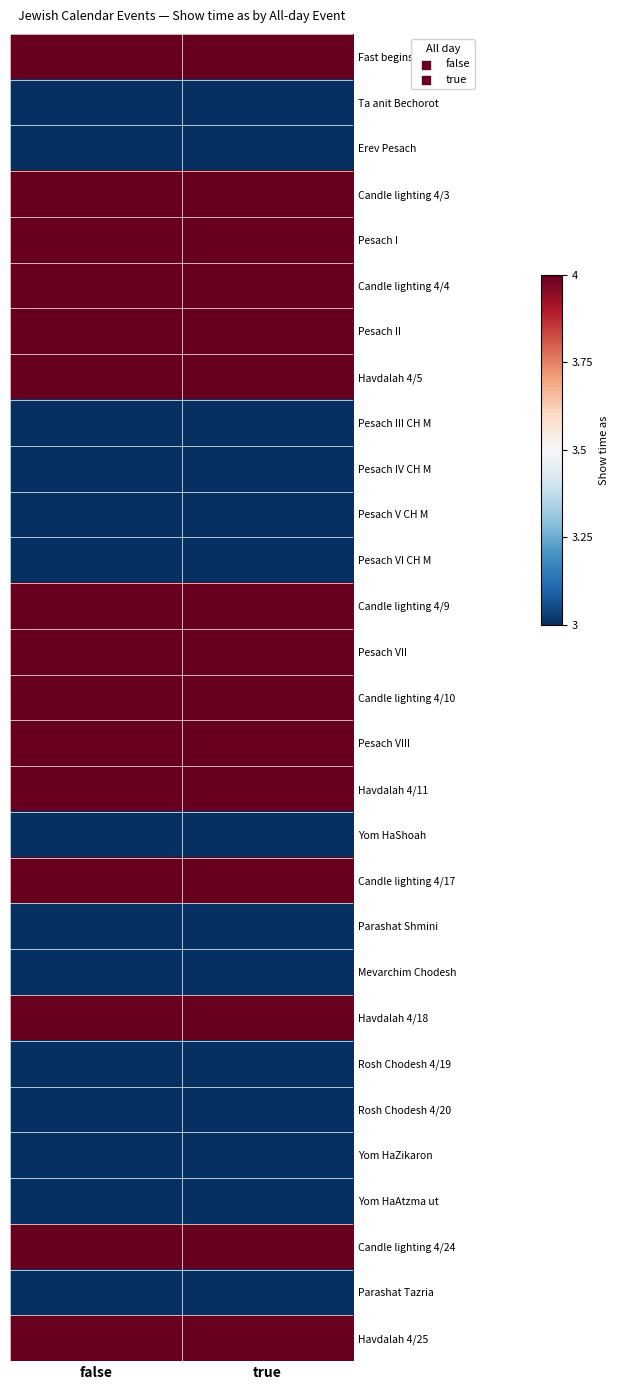

Which has a higher value, true or false?

true